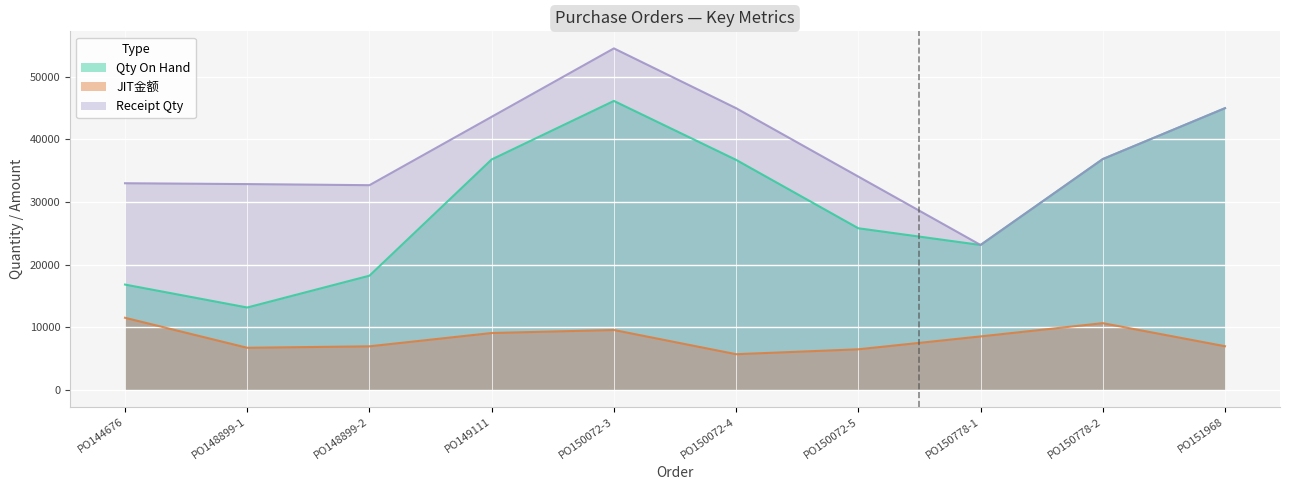

True or false: Qty On Hand and JIT金额 cross at least once.

False